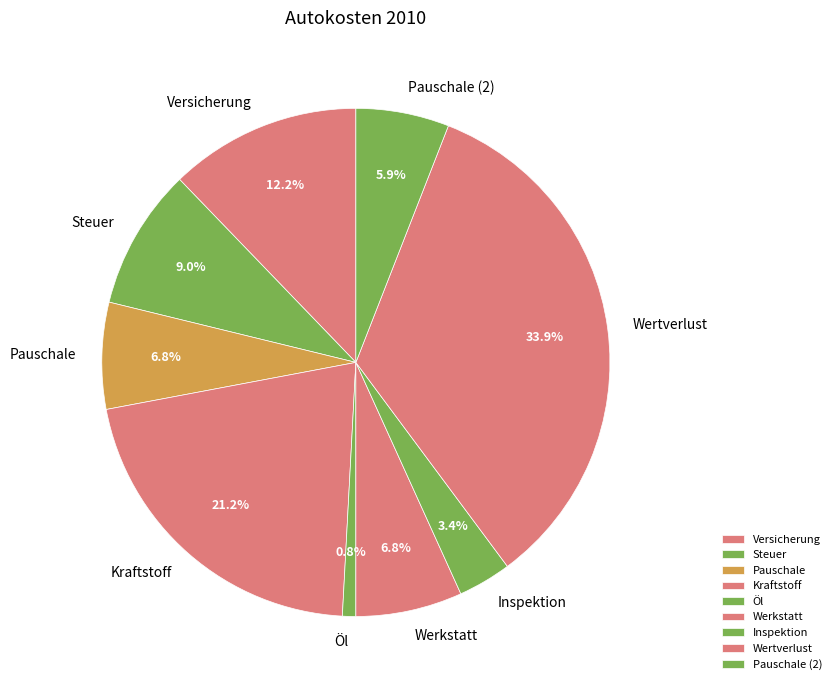

To the nearest percent, what is the combined percentage of Pauschale (2) and Versicherung?

18%